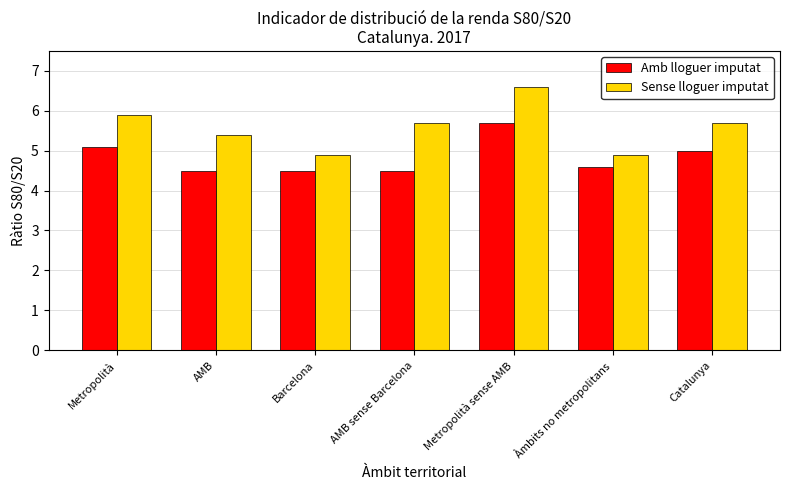

What is the label of the 6th bar from the left?

Àmbits no metropolitans